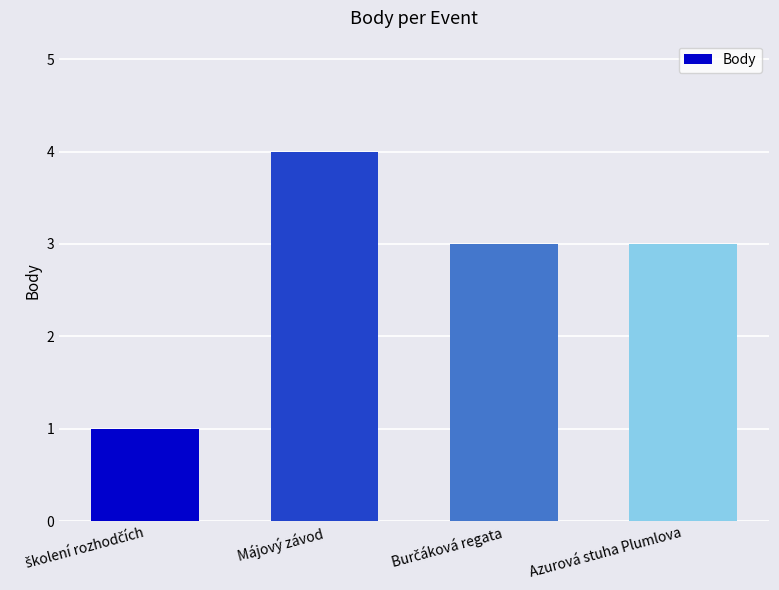

What position from the left is Májový závod?

2